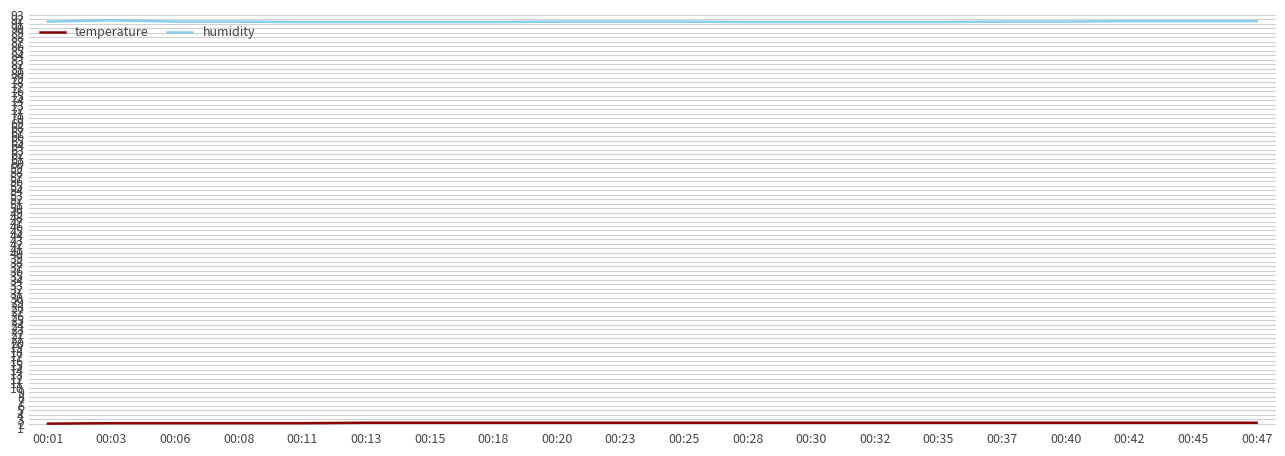

What is the minimum value shown in the chart?

2.0